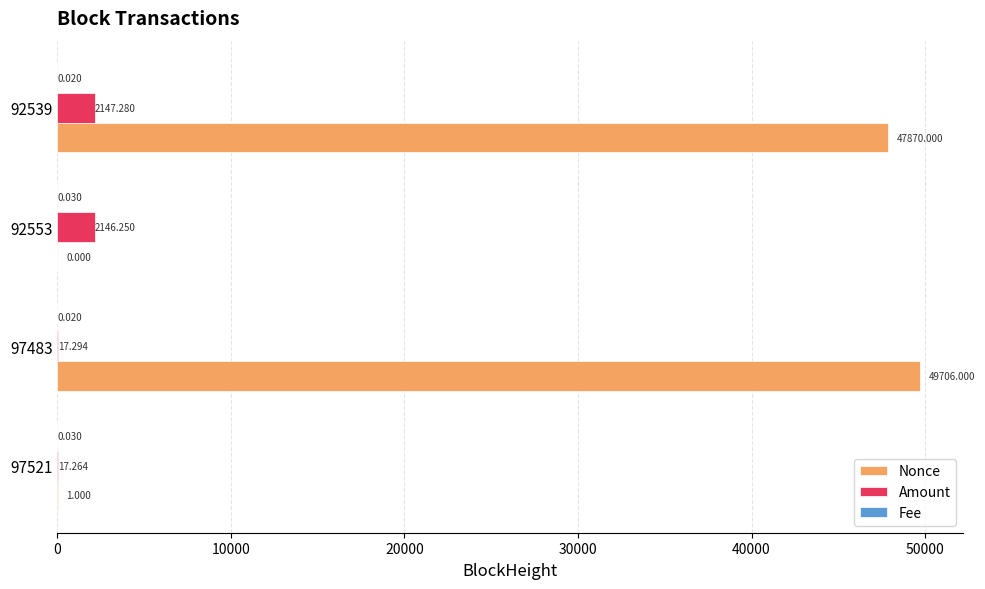

Which series changed the most between 97521 and 97483?

Nonce